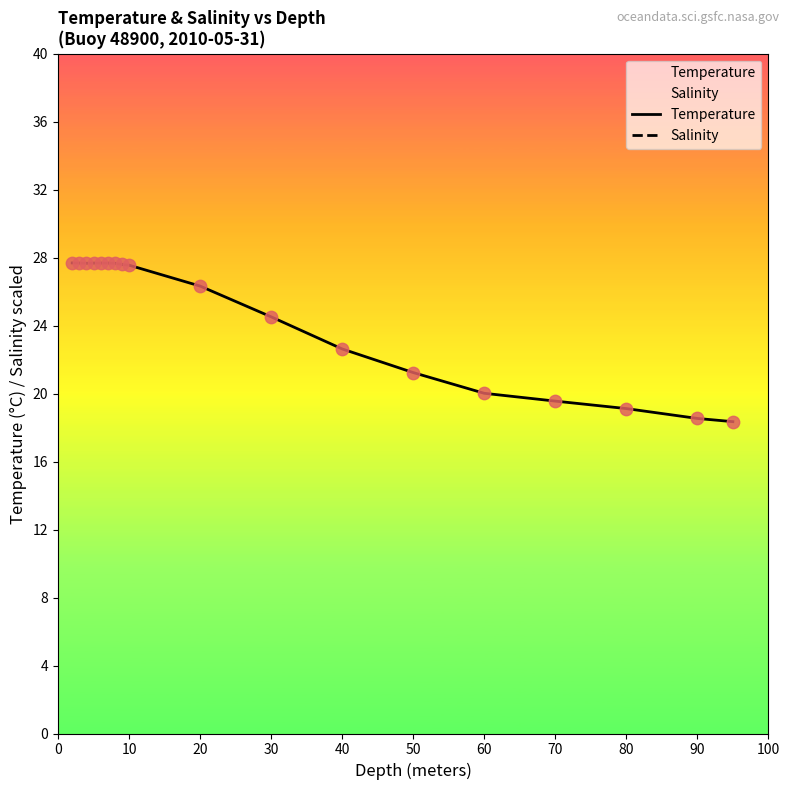

Which series reaches the minimum Y coordinate?

Temperature